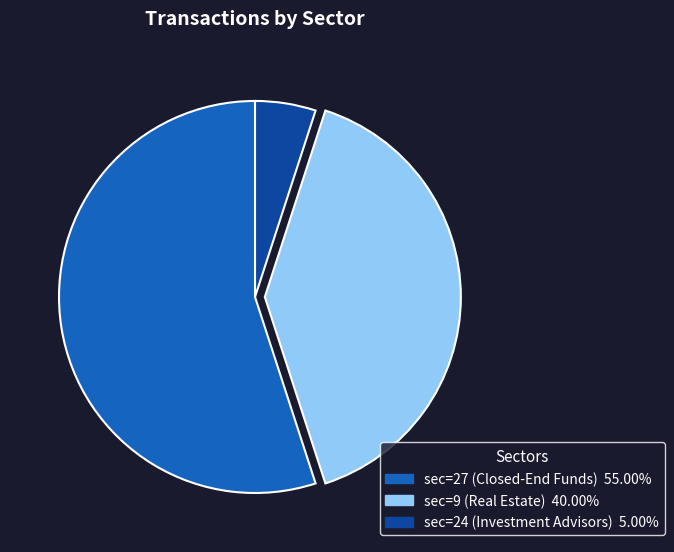

Is sec=9 (Real Estate) the majority of the pie?

No